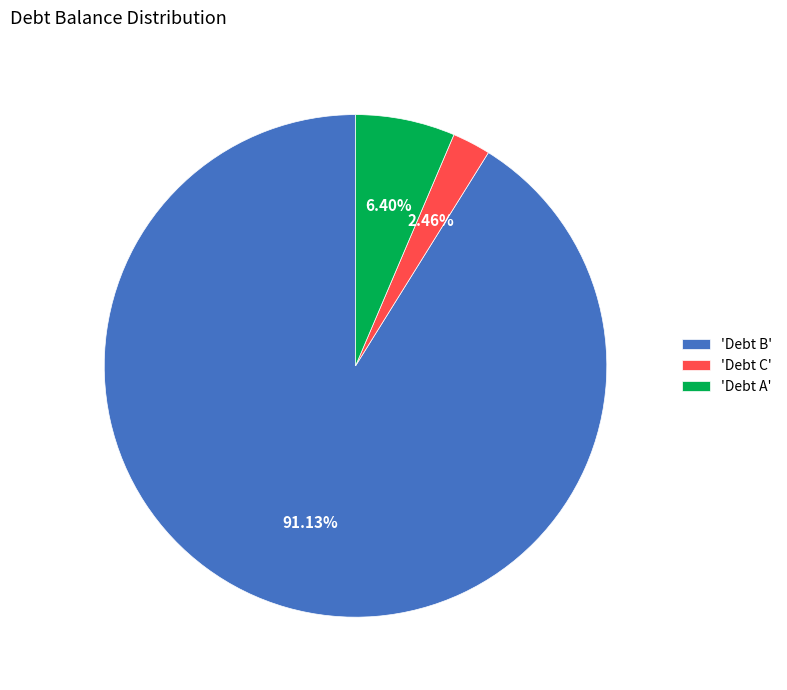

Which category accounts for the majority?

'Debt B'